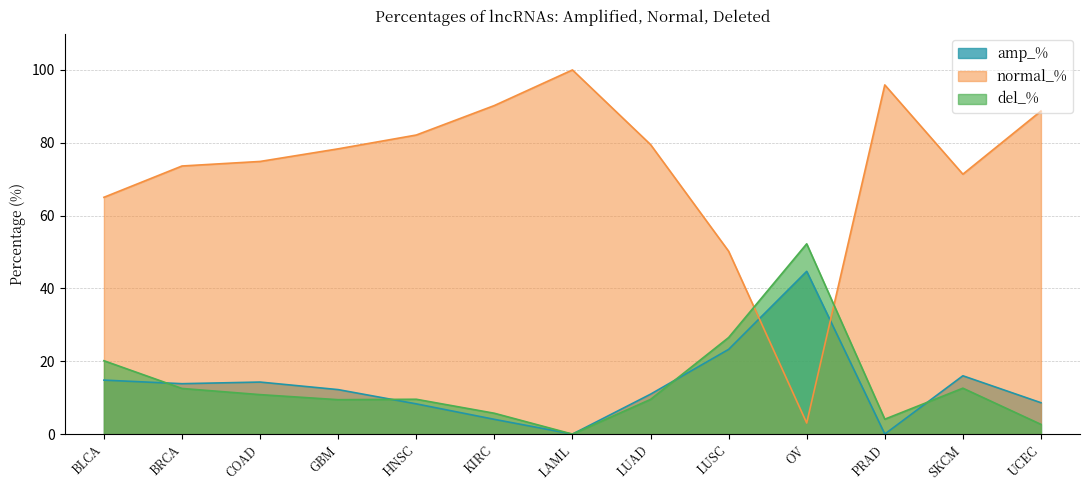

True or false: amp_% has a value of 23.8 at BLCA.

False